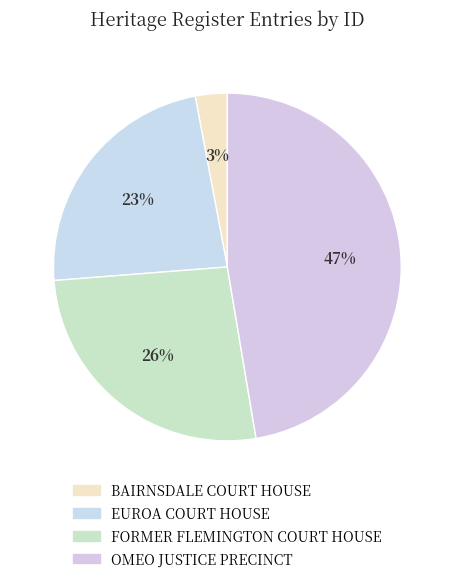

Which category has the biggest portion of the pie?

OMEO JUSTICE PRECINCT